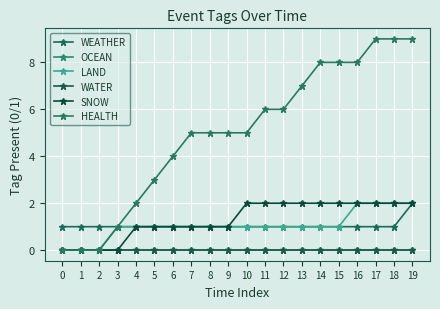

Which series has the largest range (max minus min)?

HEALTH